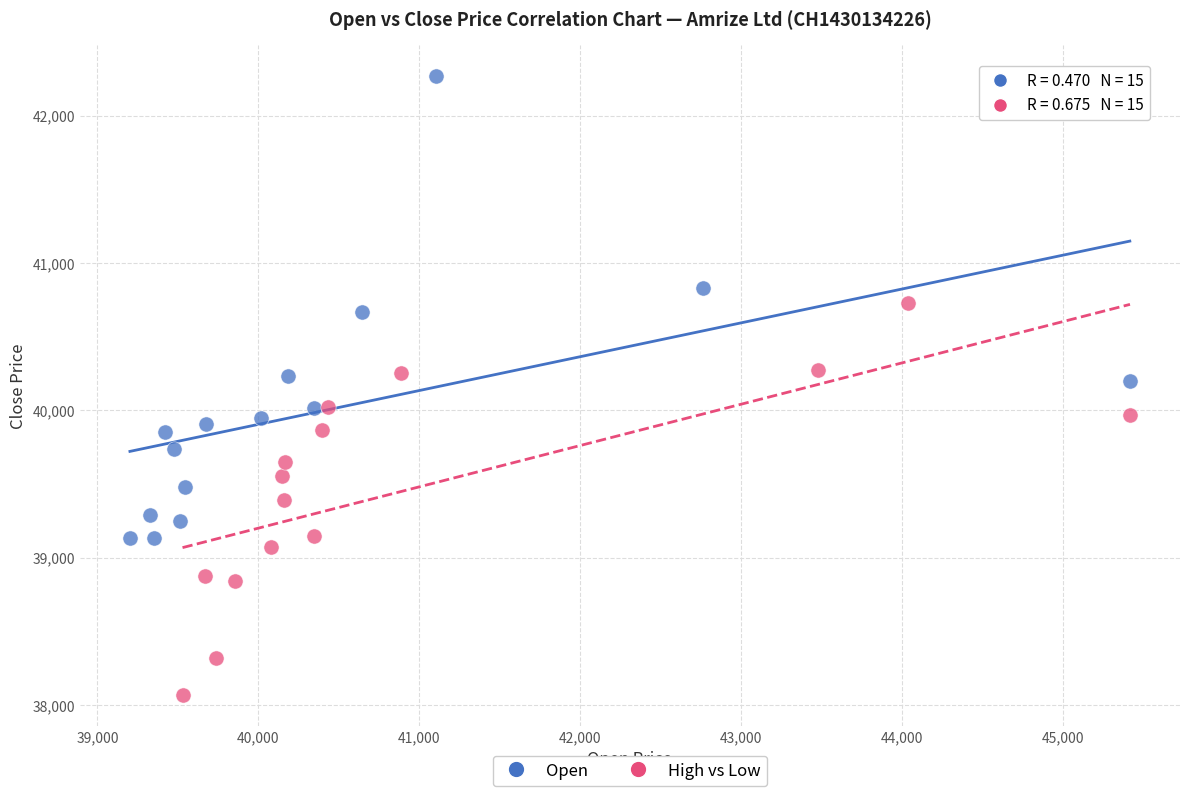

Which series has the largest Y range (max minus min)?

Open